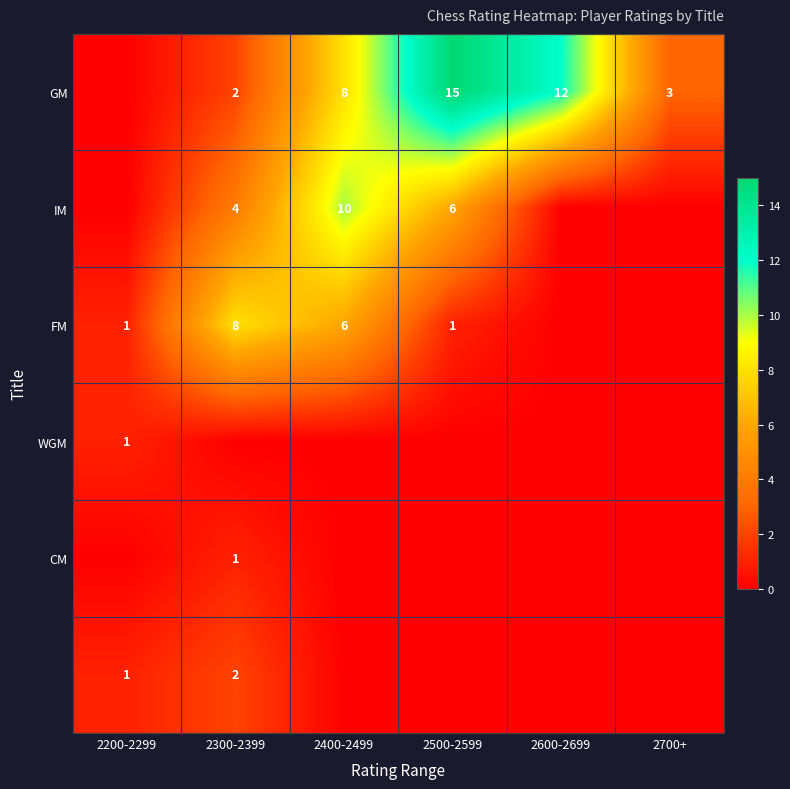

What is the difference between the GM values at 2600-2699 and 2300-2399?

10